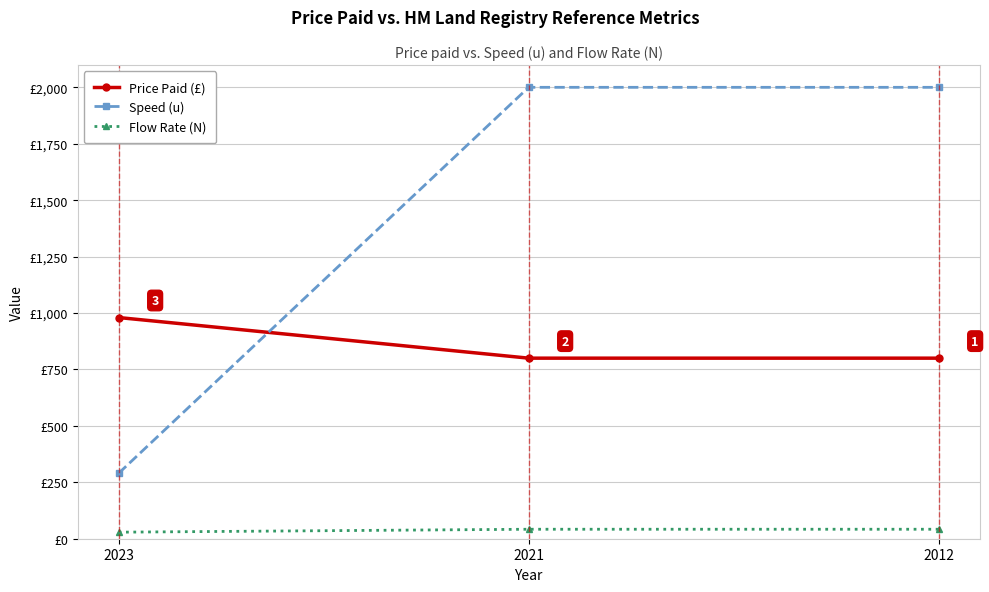

What is the total value across all series at 2012?

2842